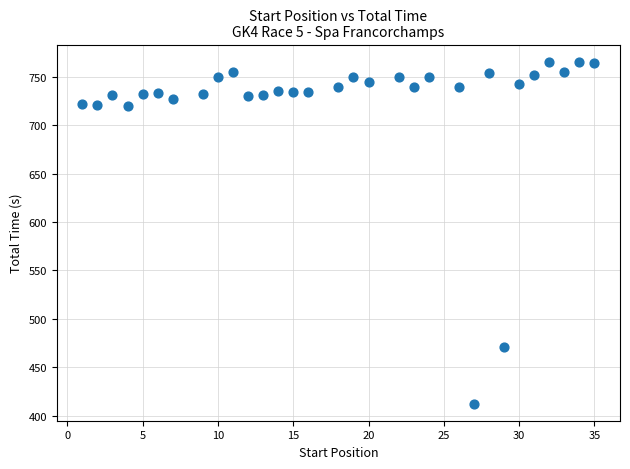

What Y value in the scatter plot is closest to 589?

470.6